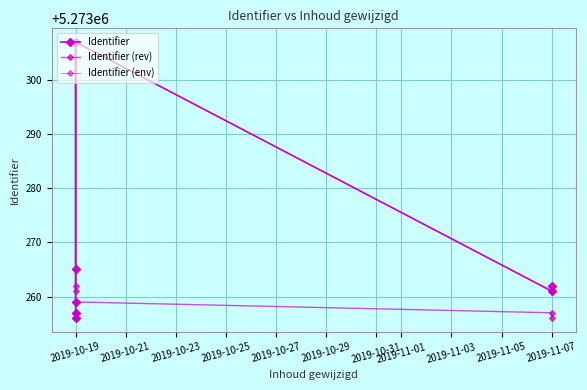

List the series in order of their peak value, lowest first.

Identifier, Identifier (rev), Identifier (env)